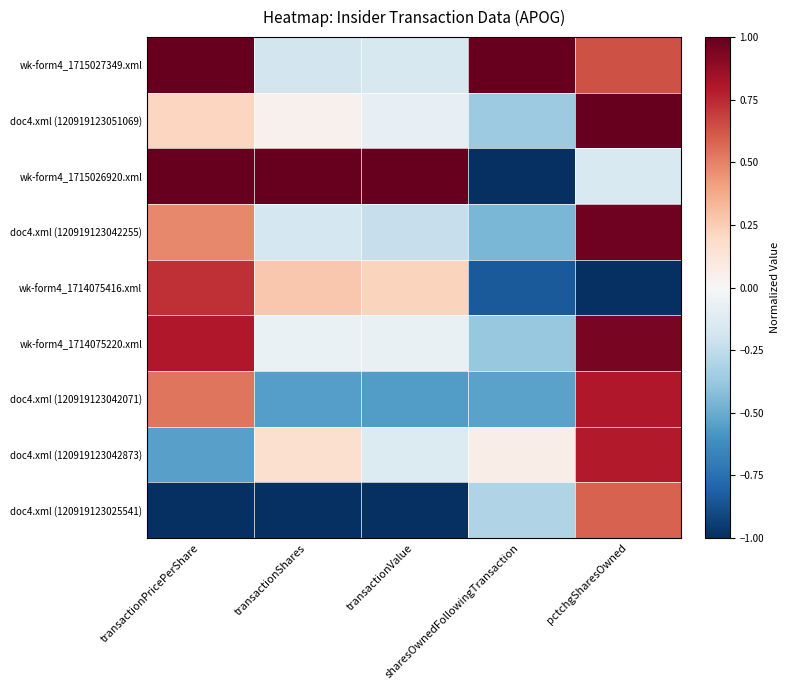

Between pctchgSharesOwned and transactionValue, which is larger?

pctchgSharesOwned